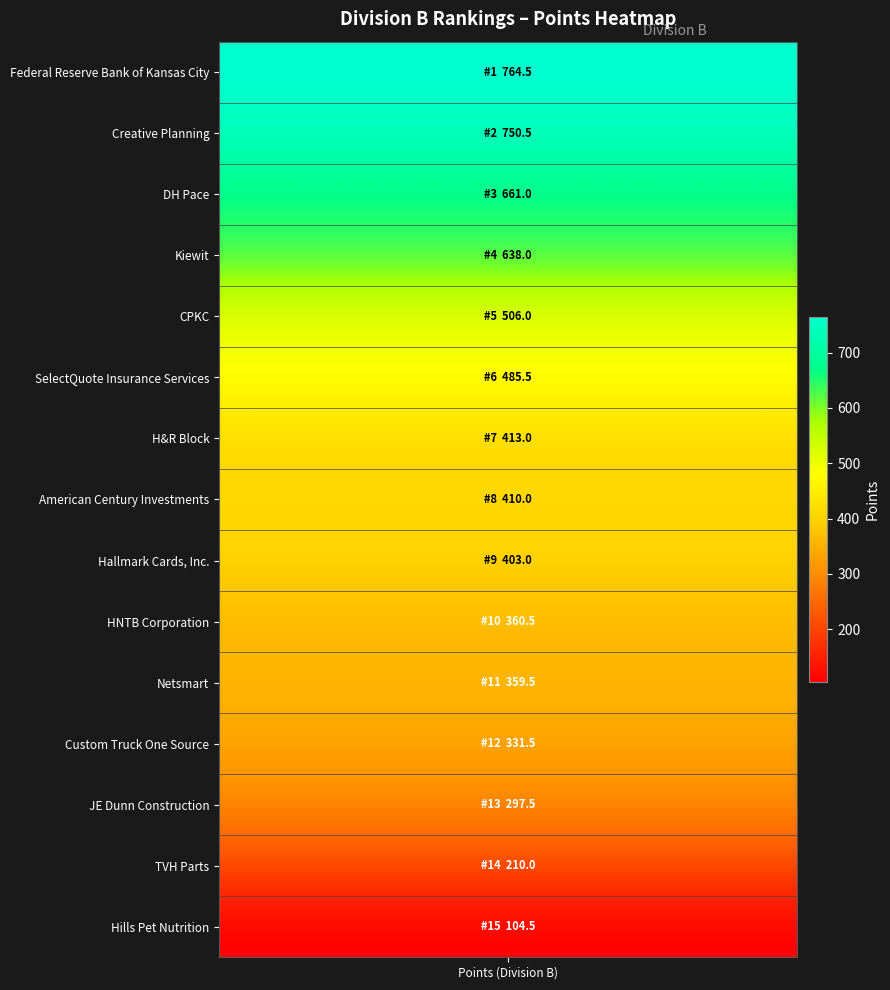

Reading left to right, what are all the values shown in this chart?

points=764.5	1=750.5	2=661.0	3=638.0	4=506.0	5=485.5	6=413.0	7=410.0	8=403.0	9=360.5	10=359.5	11=331.5	12=297.5	13=210.0	14=104.5